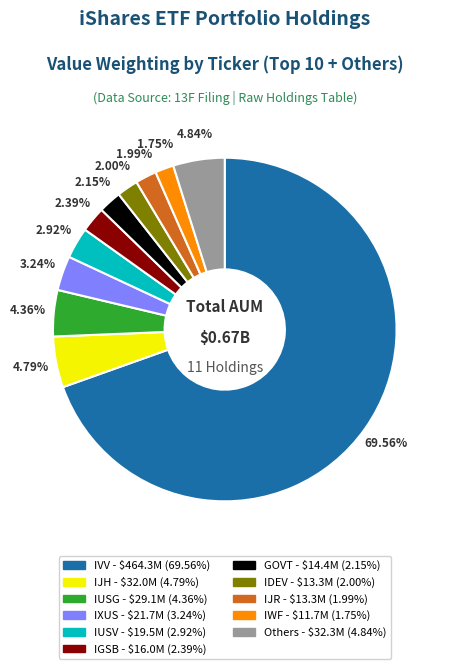

Does any single category account for the majority?

Yes